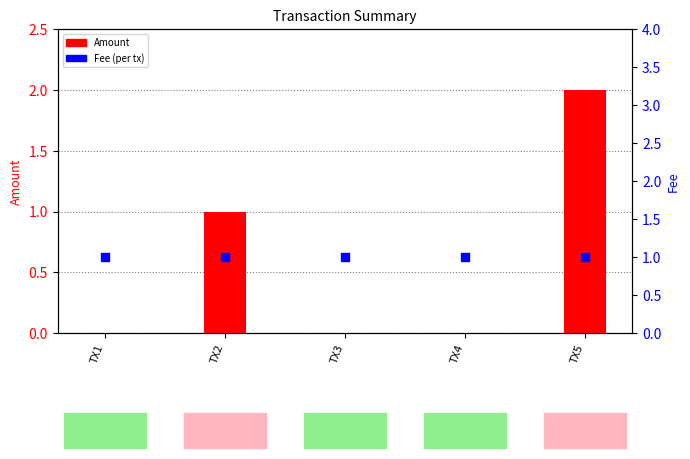

Which series reaches the maximum Y coordinate?

Amount